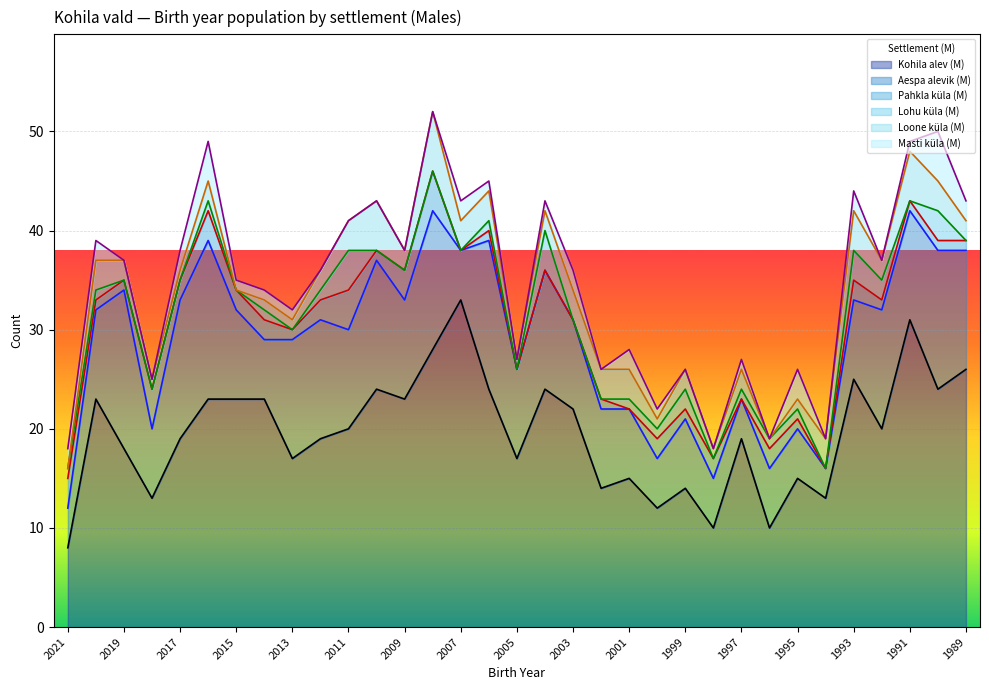

True or false: Kohila alev (M) and Lohu küla (M) cross at least once.

False